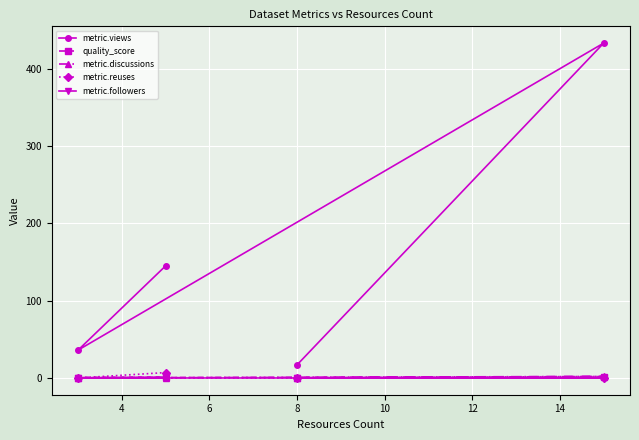

Which series has the largest total across all categories?

metric.views